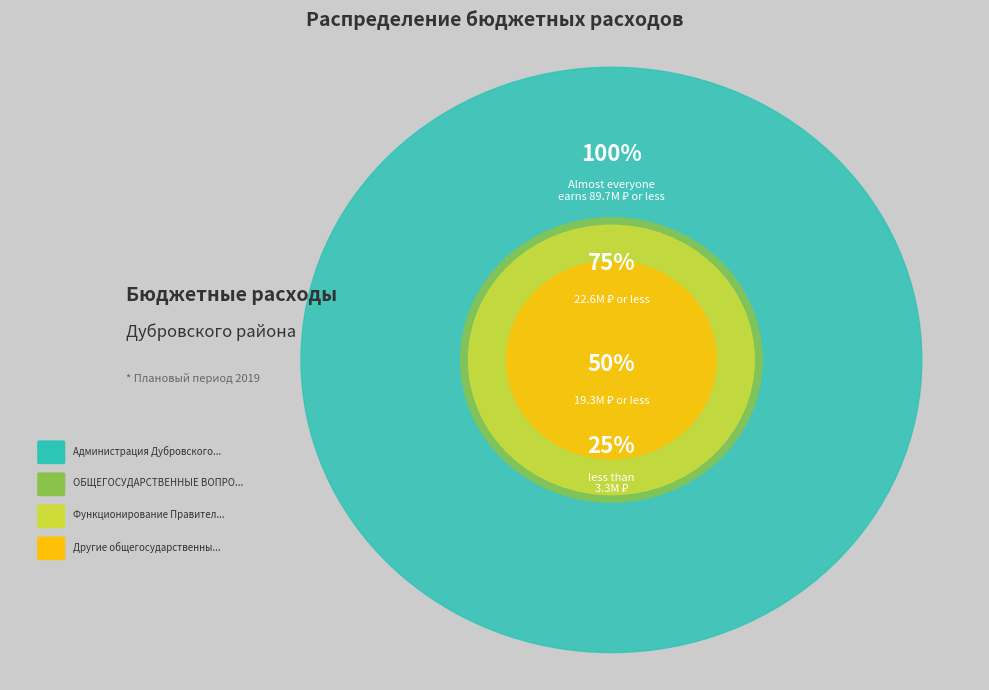

Is there a majority slice in this chart?

Yes